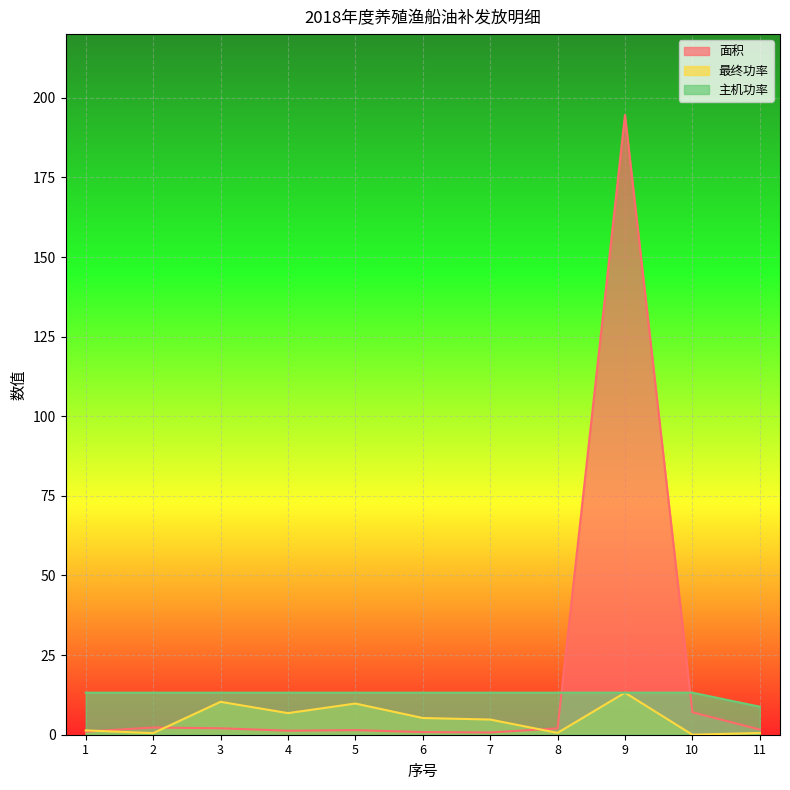

What is the difference between the highest and lowest values at 3?

11.2